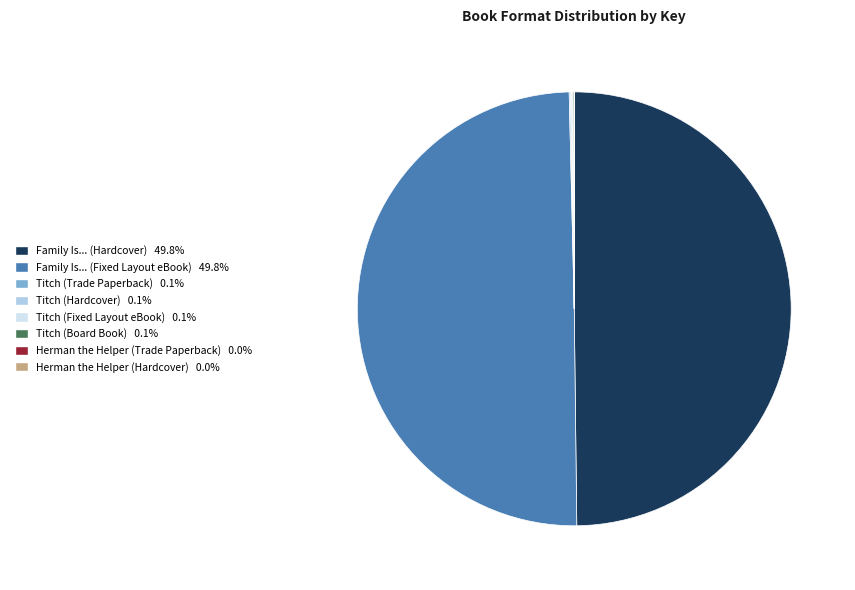

Combined, what portion of the pie is Titch (Board Book) and Herman the Helper (Hardcover)?

0.1%